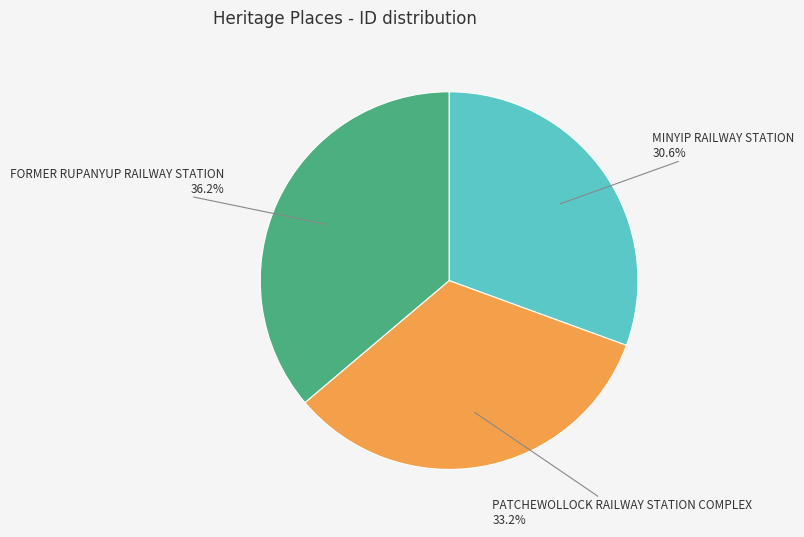

Which slice is the smallest?

MINYIP RAILWAY STATION